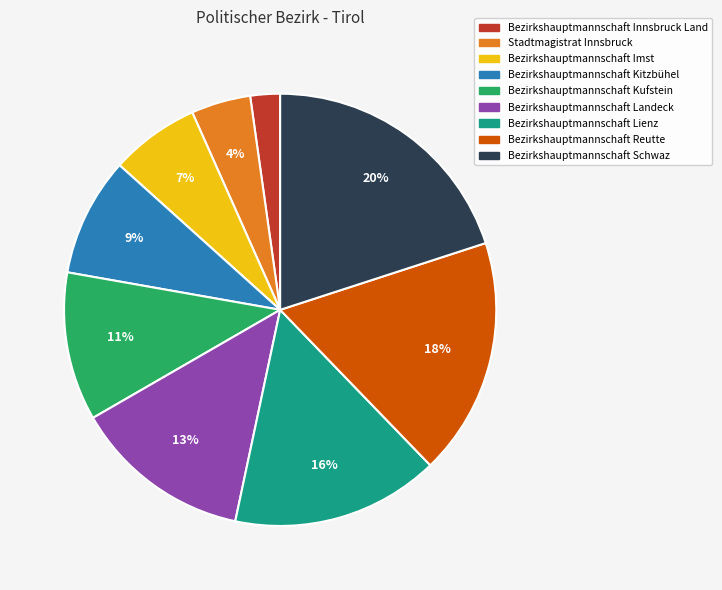

Which has a higher value, Bezirkshauptmannschaft Kitzbühel or Stadtmagistrat Innsbruck?

Bezirkshauptmannschaft Kitzbühel